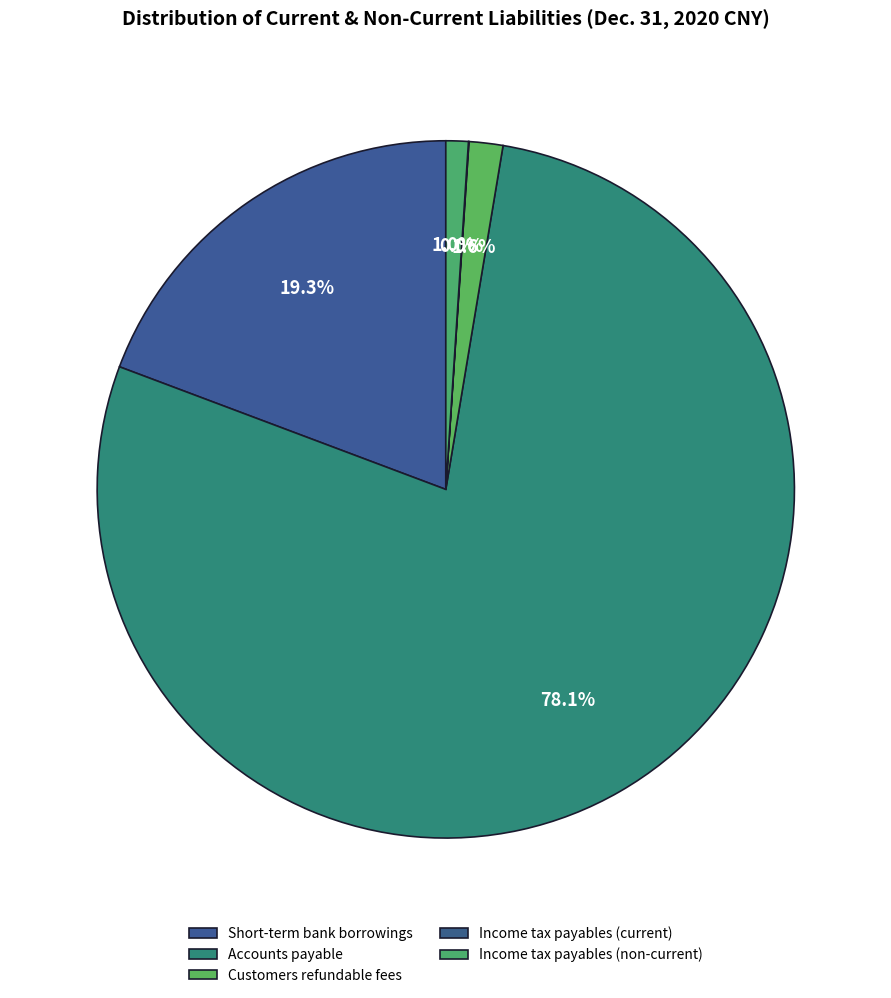

How many slices are in this pie chart?

5